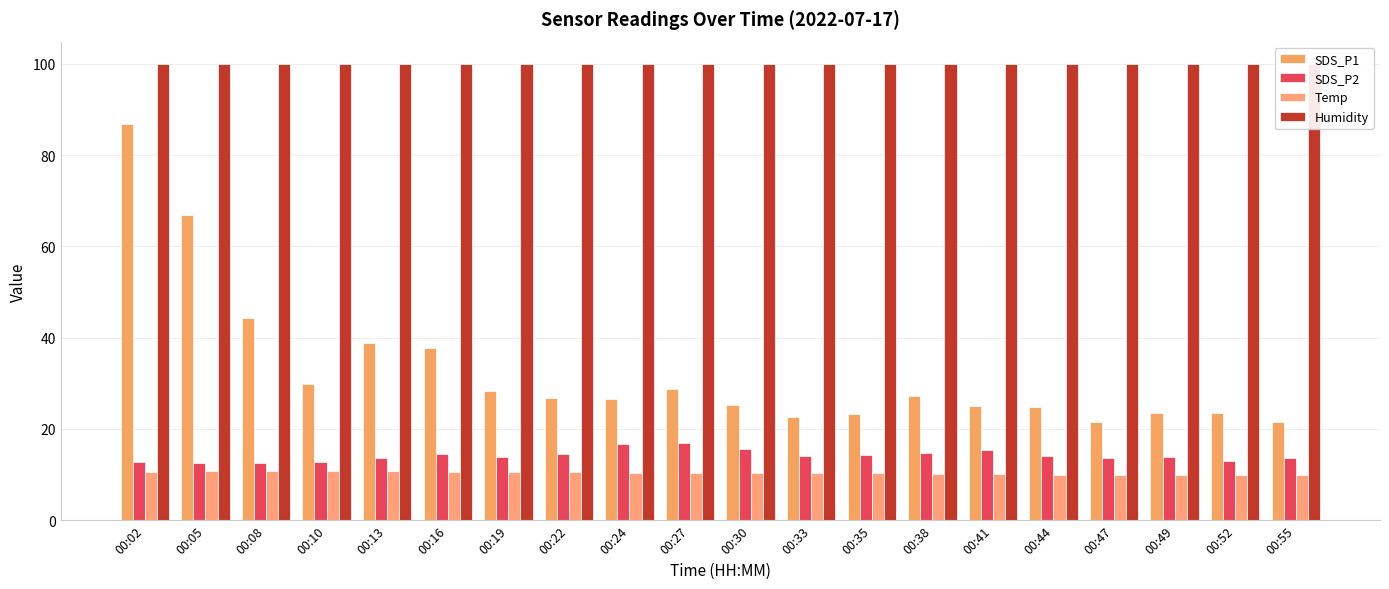

Rank the series by their maximum value, from lowest to highest.

Temp, SDS_P2, SDS_P1, Humidity